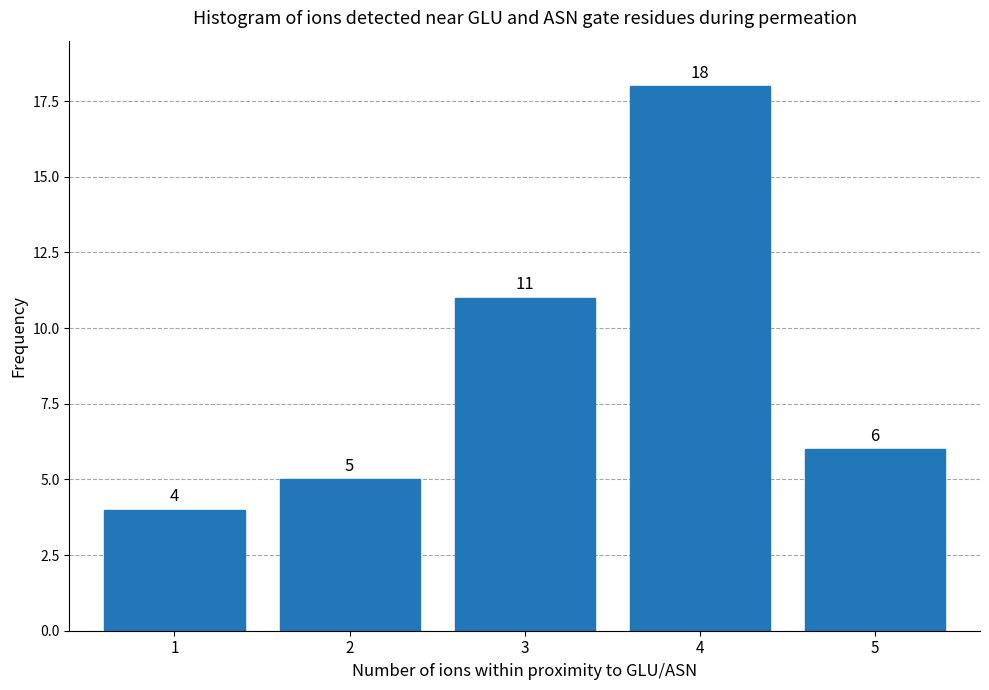

Reading left to right, list all the values displayed in this chart.

1=4	2=5	3=11	4=18	5=6